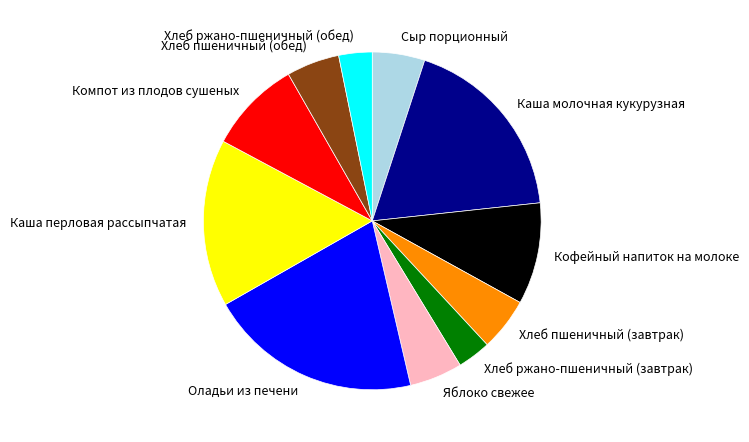

What is the ratio of the value at Хлеб пшеничный (завтрак) to the value at Каша молочная кукурузная?

0.3